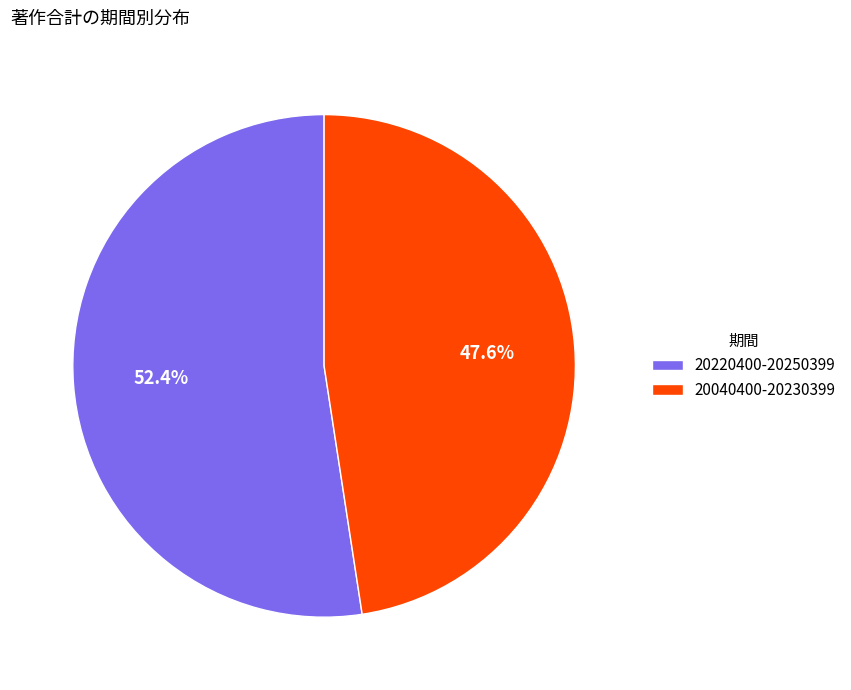

What is the ratio of the value at 20220400-20250399 to the value at 20040400-20230399?

1.1